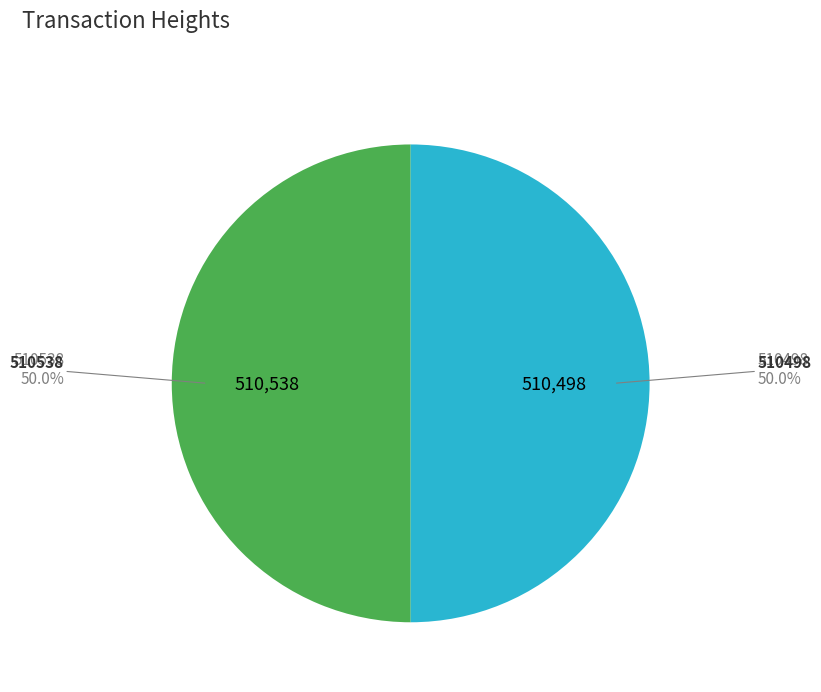

What percentage do 510538 and 510498 together represent?

100.0%